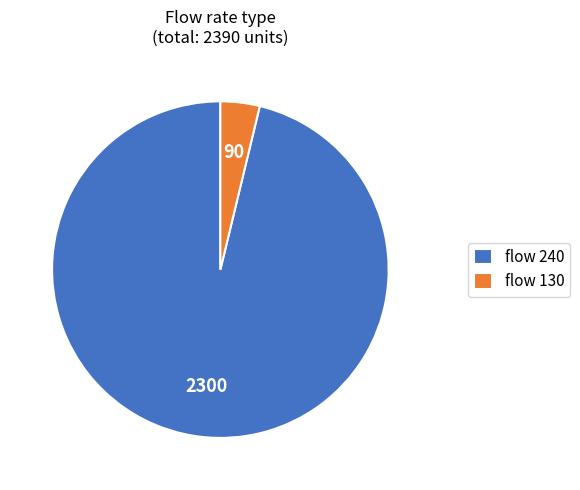

Is the sum of flow 130 and flow 240 greater than half?

Yes